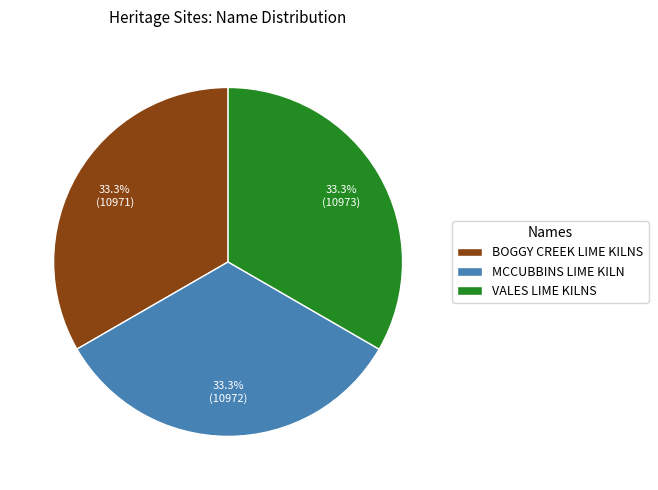

Combined, do VALES LIME KILNS and BOGGY CREEK LIME KILNS account for over 50%?

Yes